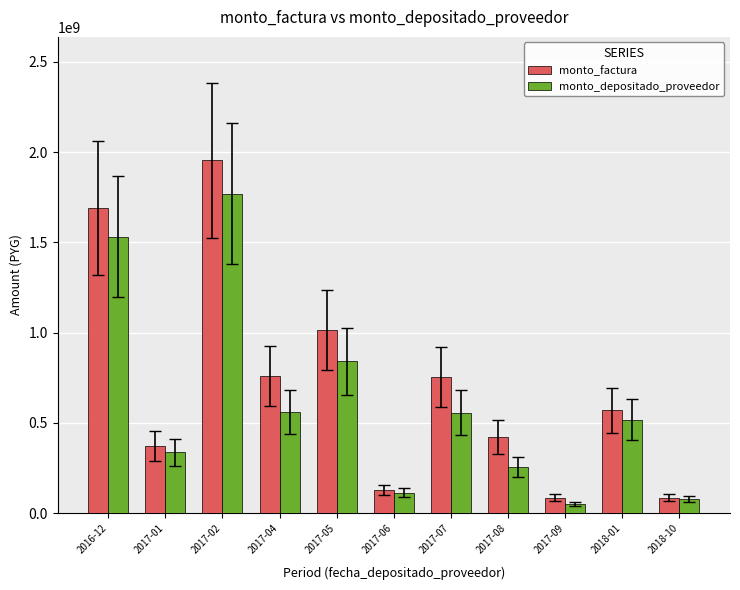

Which label corresponds to the largest value in the chart?

2017-02